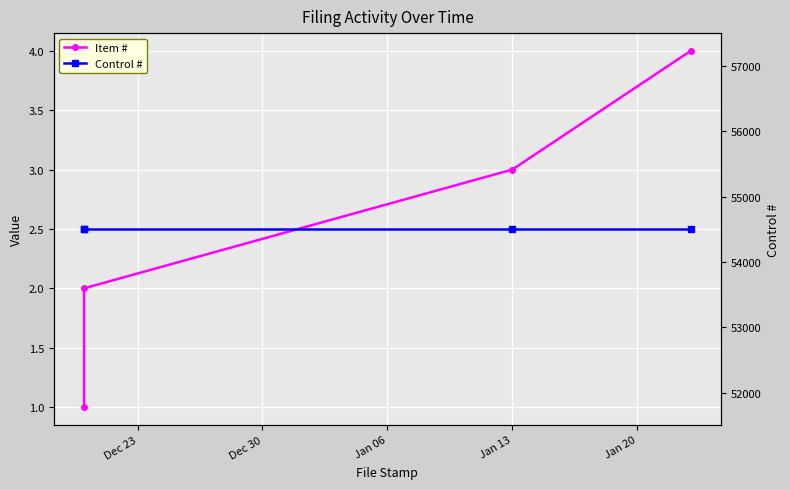

Is the value of Item # at Dec 30 greater than the value of Control # at Jan 06?

No